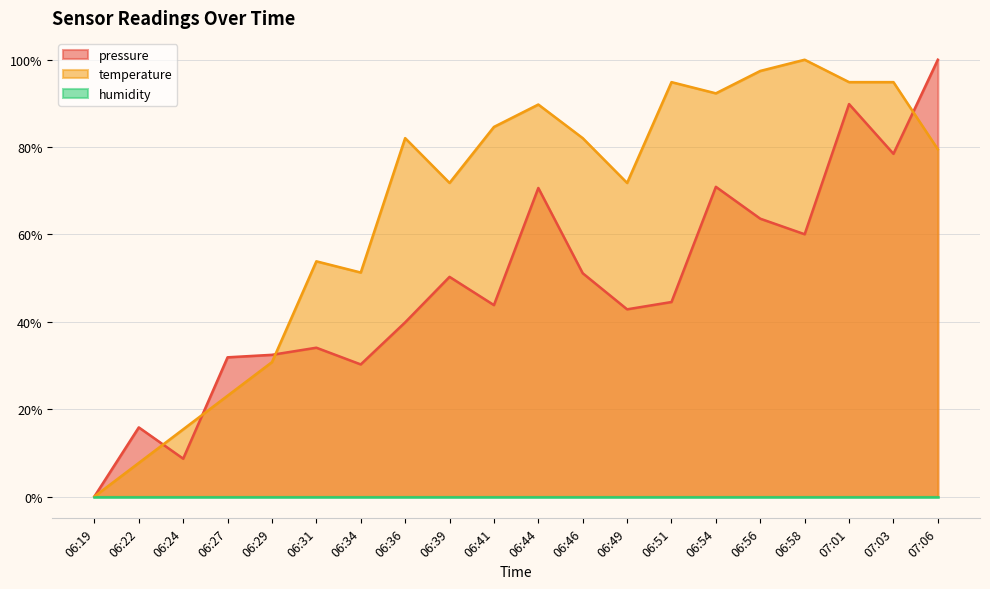

How many positive values does the temperature series have?

19